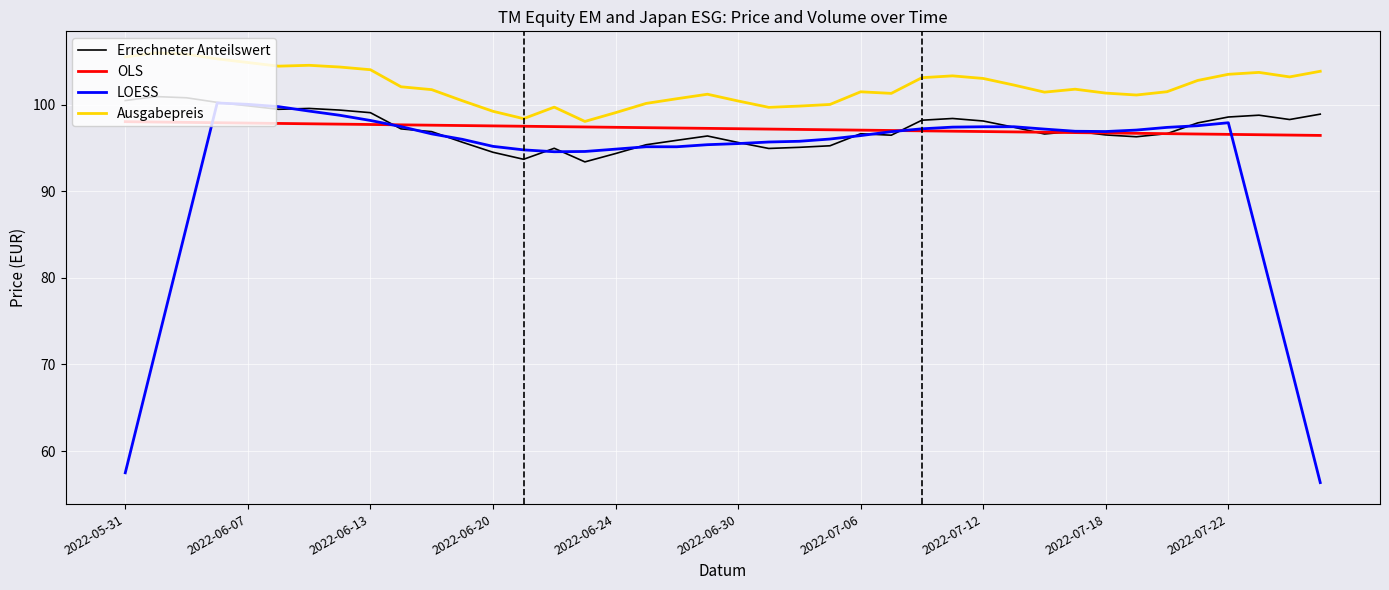

How many distinct data groups are displayed?

4